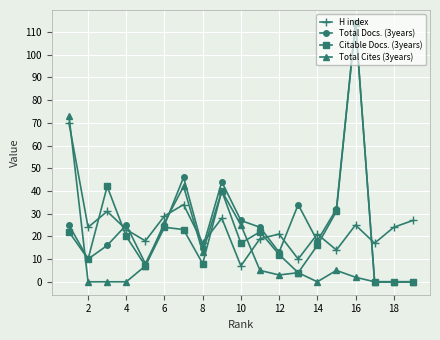

What is the lowest value of the H index series?

7